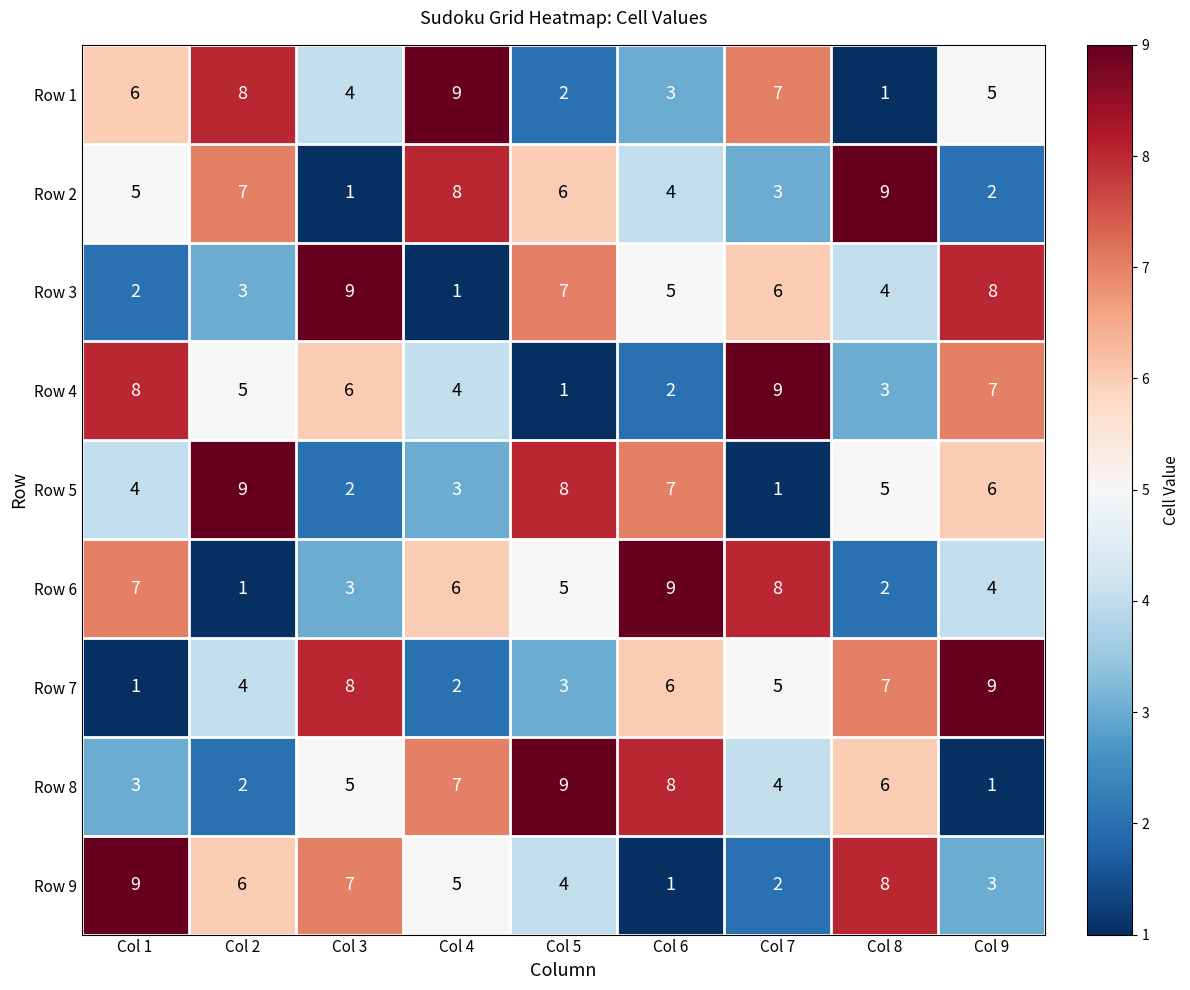

Between Col 2 and Col 7, which series saw the biggest shift?

Row 5